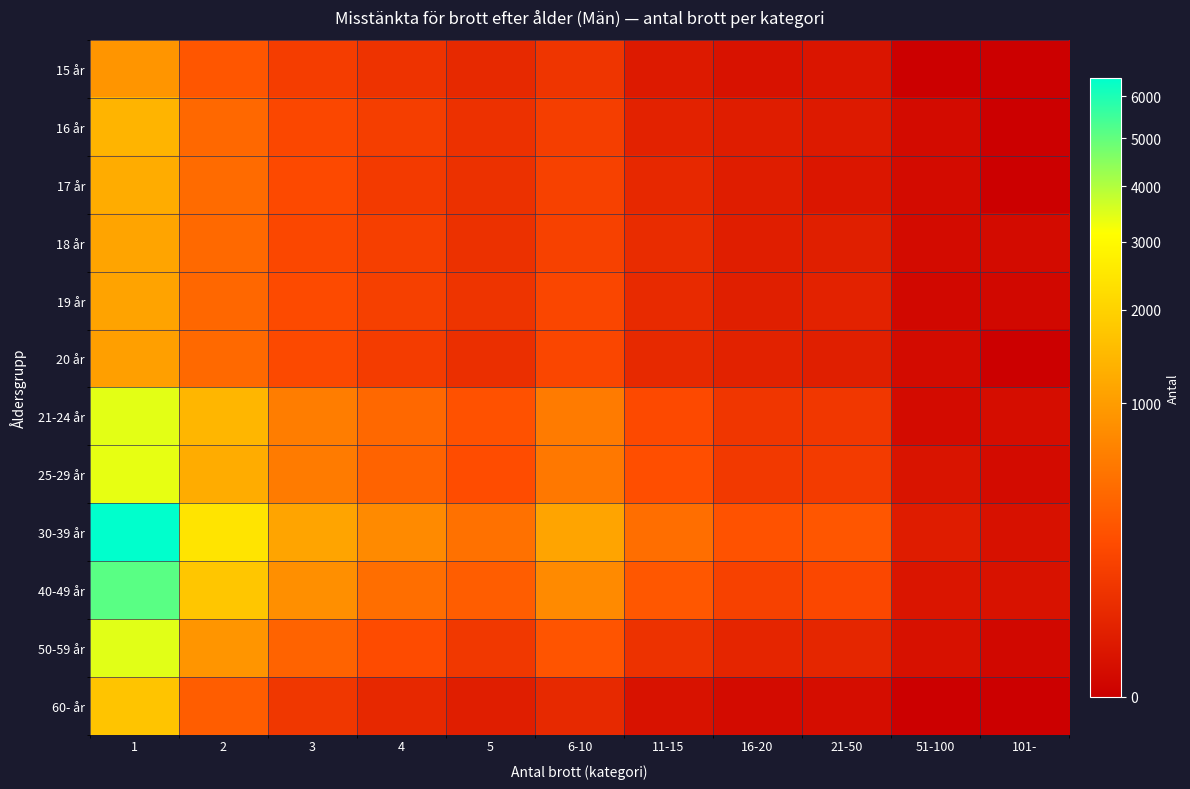

Rank the series at 2 from lowest to highest value.

15 år, 60- år, 19 år, 16 år, 20 år, 18 år, 17 år, 50-59 år, 25-29 år, 21-24 år, 40-49 år, 30-39 år